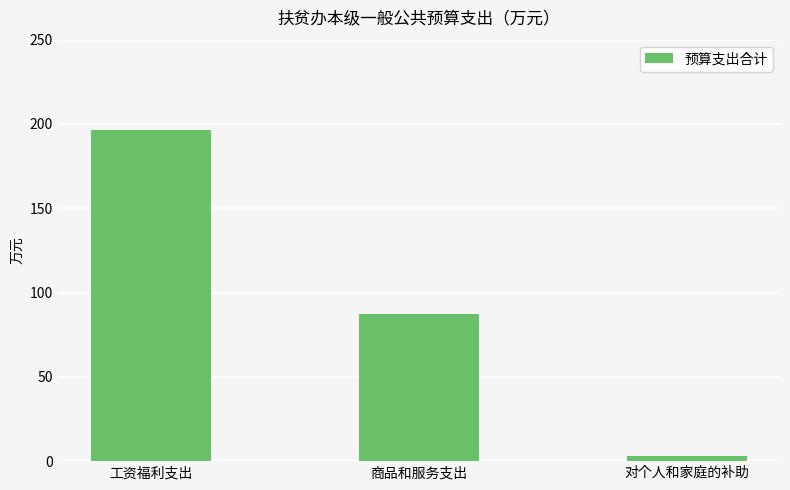

How many data points are above 87?

2